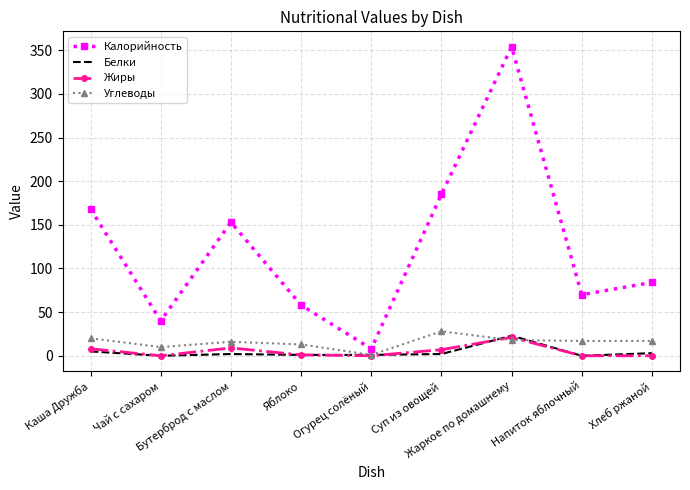

At which category is the sum across all series the highest?

Жаркое по домашнему